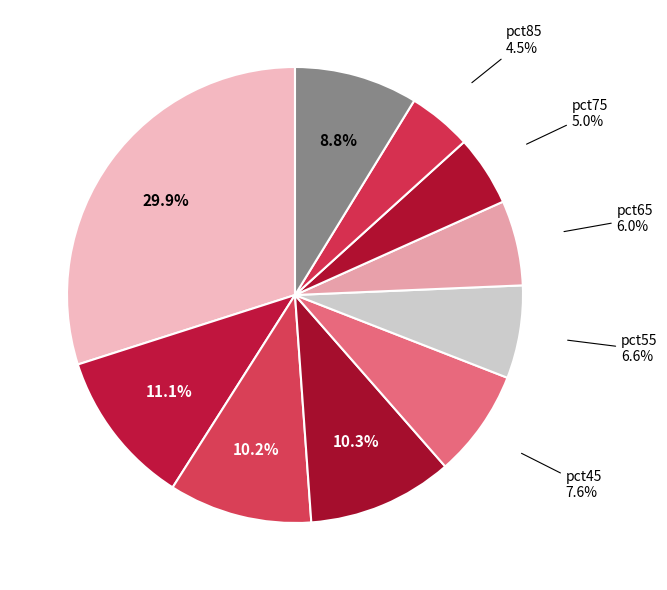

Which category has the biggest portion of the pie?

pct05